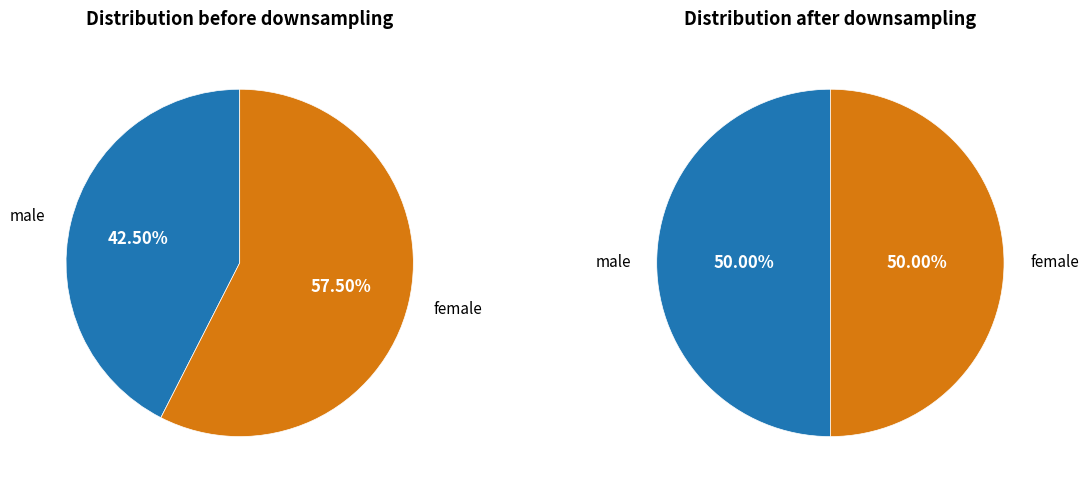

Count the number of slices in the pie.

2